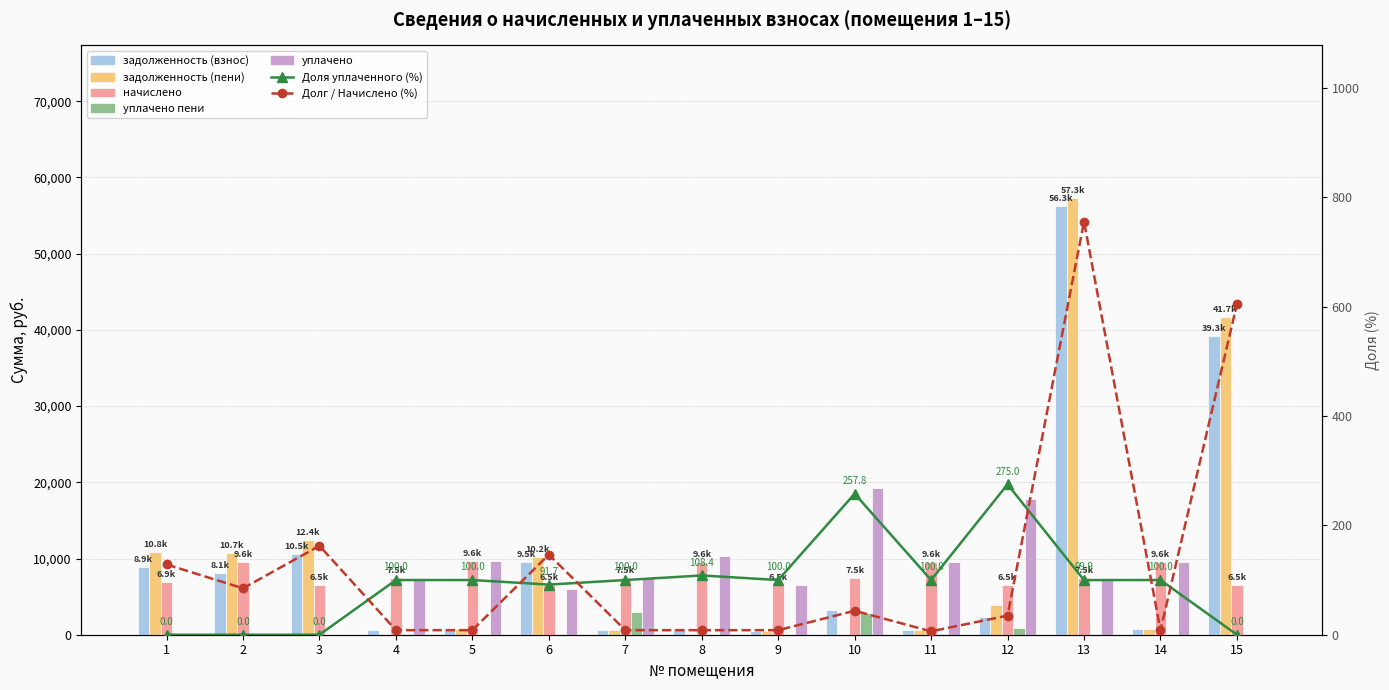

Reading left to right, list all the values displayed in this chart.

задолженность (взнос): 8884.8	8109.5	10540.6	622.7	802.1	9495.9	620.9	796.2	541.2	3263.7	591.5	2269.3	56285.1	796.2	39254.6
задолженность (пени): 10808.1	10673.9	12392.0	0.0	802.1	10205.4	620.9	0.0	541.2	127.8	591.5	3924.2	57278.8	796.2	41663.6
начислено: 6916.7	9554.5	6483.8	7460.4	9625.0	6483.8	7450.3	9554.5	6493.9	7450.3	9554.5	6493.9	7450.3	9554.5	6493.9
уплачено пени: 0.0	0.0	0.0	5.0	0.0	0.0	3000.0	0.0	0.0	2794.3	0.0	897.9	0.0	0.0	0.0
уплачено: 0.0	0.0	0.0	7460.4	9625.0	5943.5	7450.3	10354.5	6493.9	19205.7	9554.5	17858.3	7445.4	9554.5	0.0